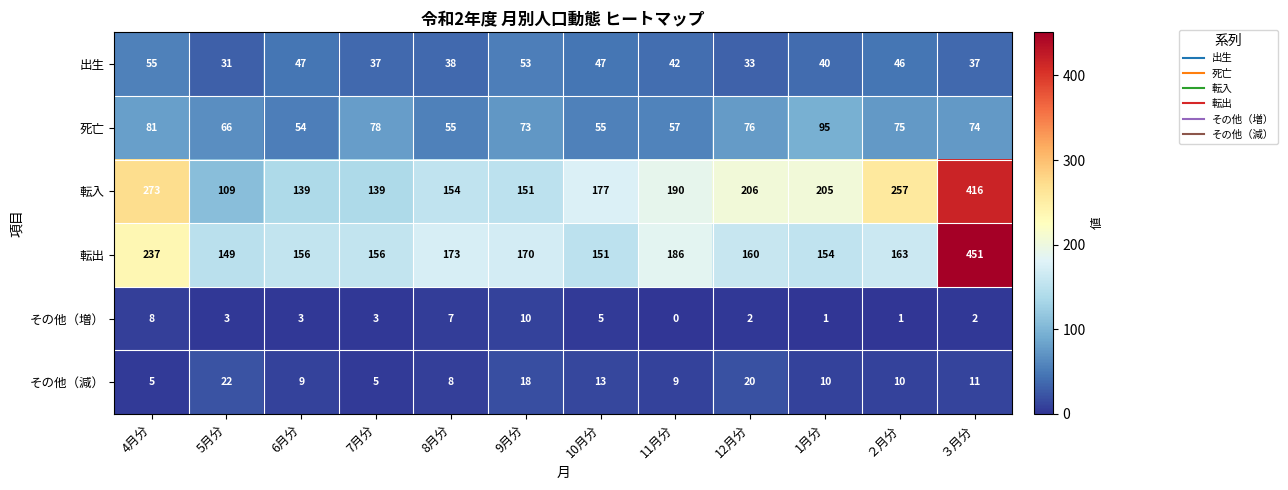

The 転出 series shows 149 at 5月分. True or false?

True